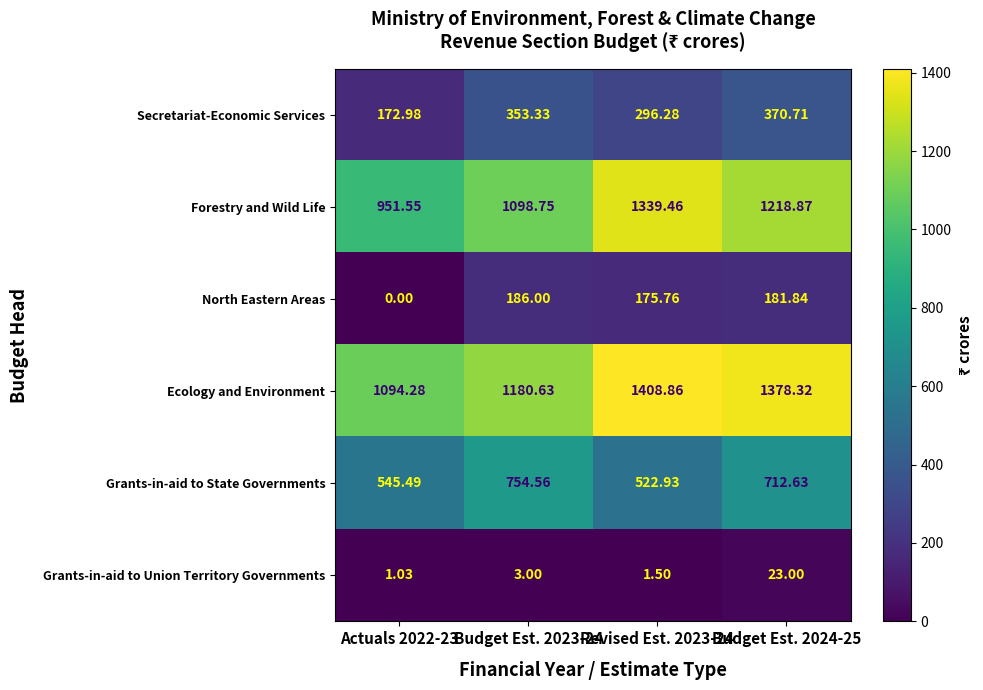

Rank the series by their maximum value, from lowest to highest.

Grants-in-aid to Union Territory Governments, North Eastern Areas, Secretariat-Economic Services, Grants-in-aid to State Governments, Forestry and Wild Life, Ecology and Environment